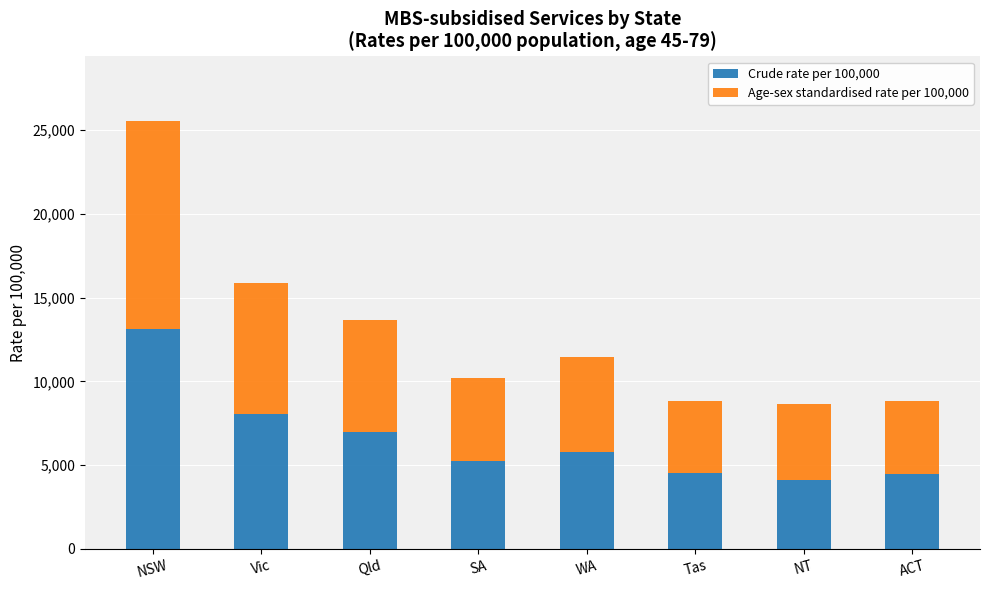

What is the lowest value of the Crude rate per 100,000 series?

4140